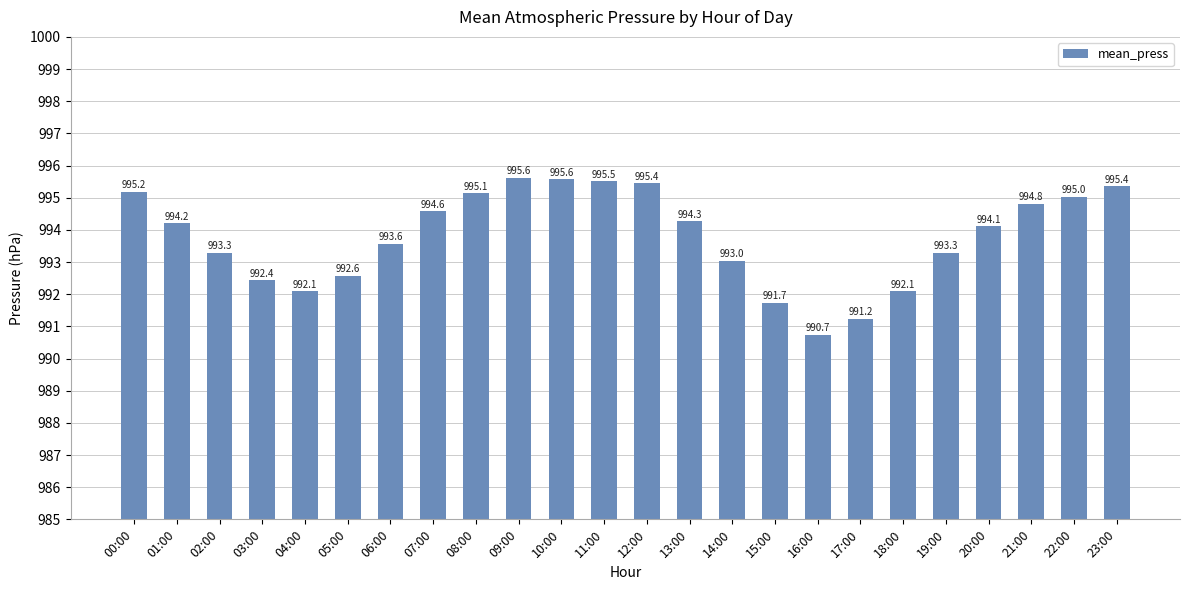

Reading right to left, extract all data points from this chart.

23:00=995.4	22:00=995.0	21:00=994.8	20:00=994.1	19:00=993.3	18:00=992.1	17:00=991.2	16:00=990.7	15:00=991.7	14:00=993.0	13:00=994.3	12:00=995.4	11:00=995.5	10:00=995.6	09:00=995.6	08:00=995.1	07:00=994.6	06:00=993.6	05:00=992.6	04:00=992.1	03:00=992.4	02:00=993.3	01:00=994.2	00:00=995.2